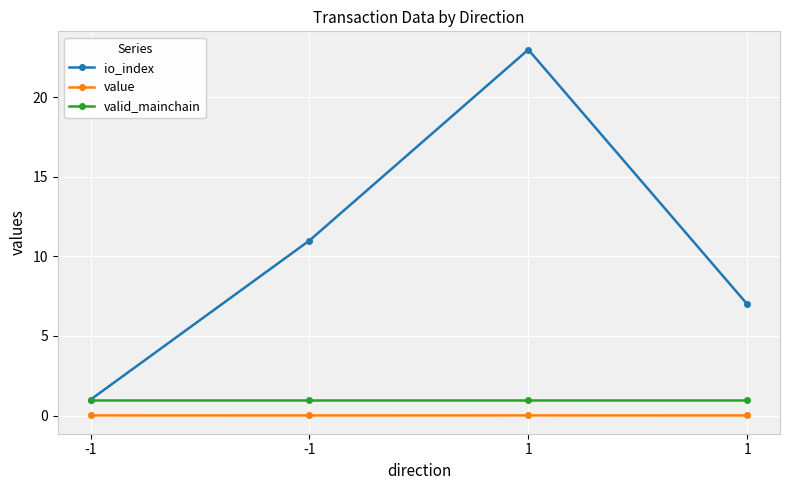

Where is io_index nearest to the value 12?

-1